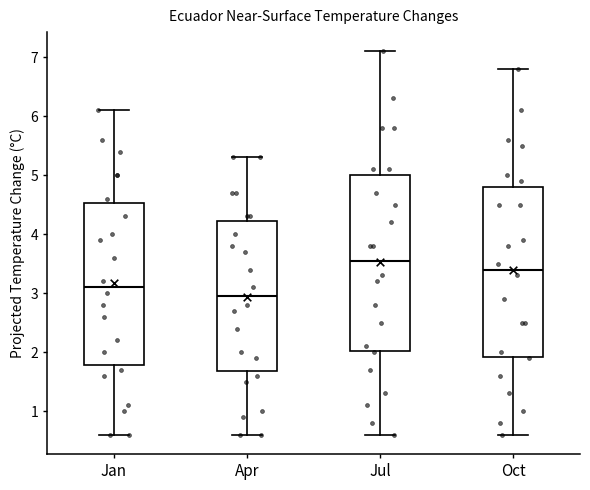

Which box's median line is the lowest?

Apr